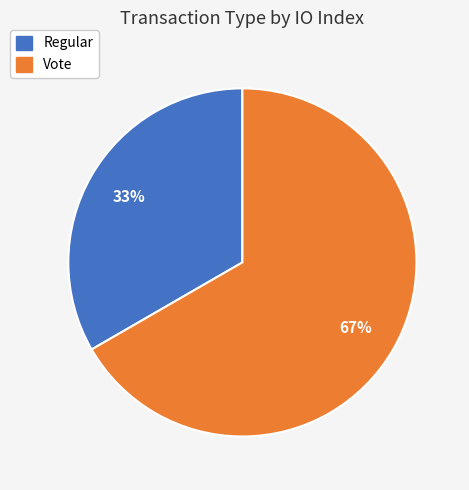

Is Vote the majority of the pie?

Yes